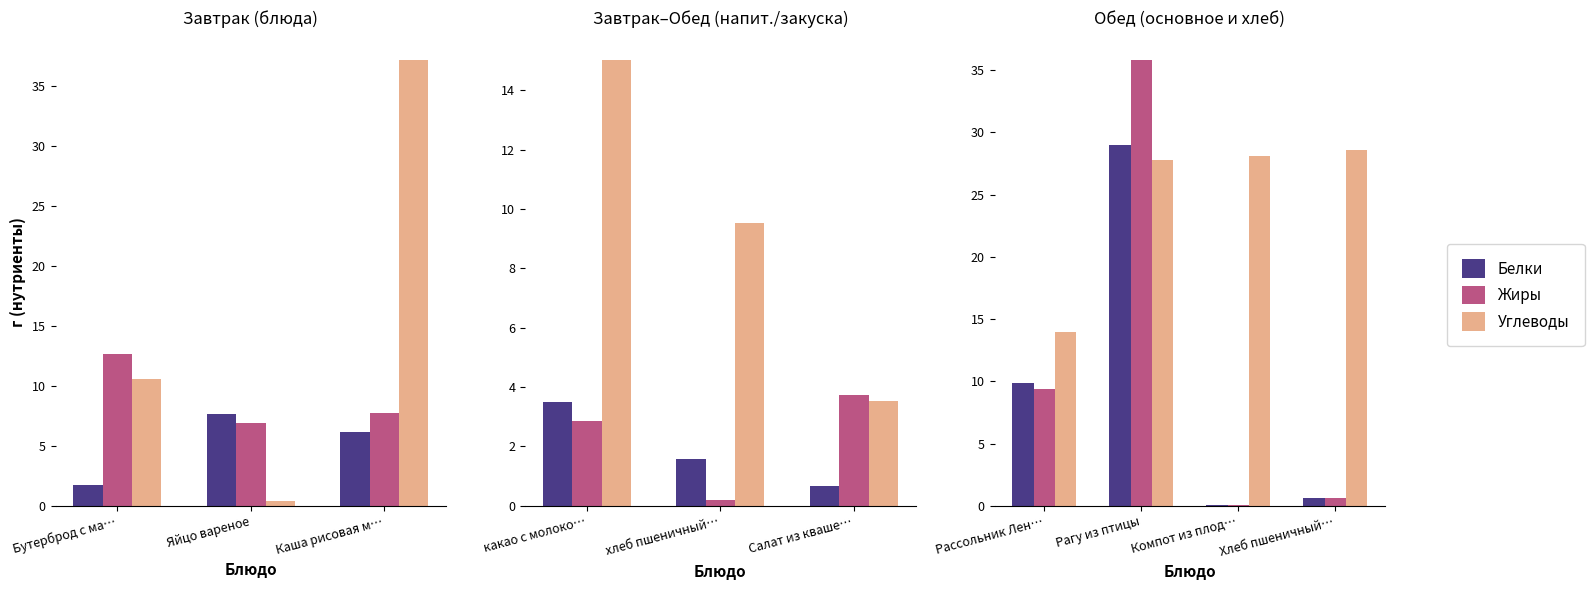

Is it true that Углеводы equals 4.2 at Рассольник Лен…?

False